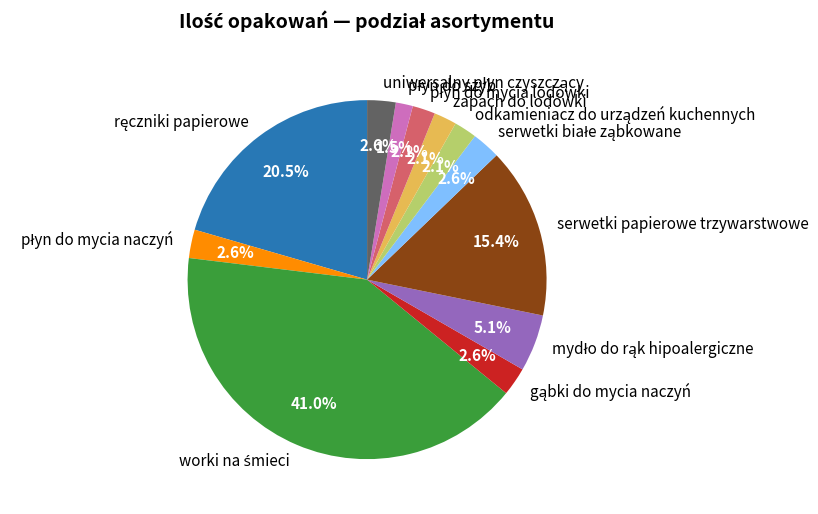

Is there any slice that represents more than half of the pie?

No